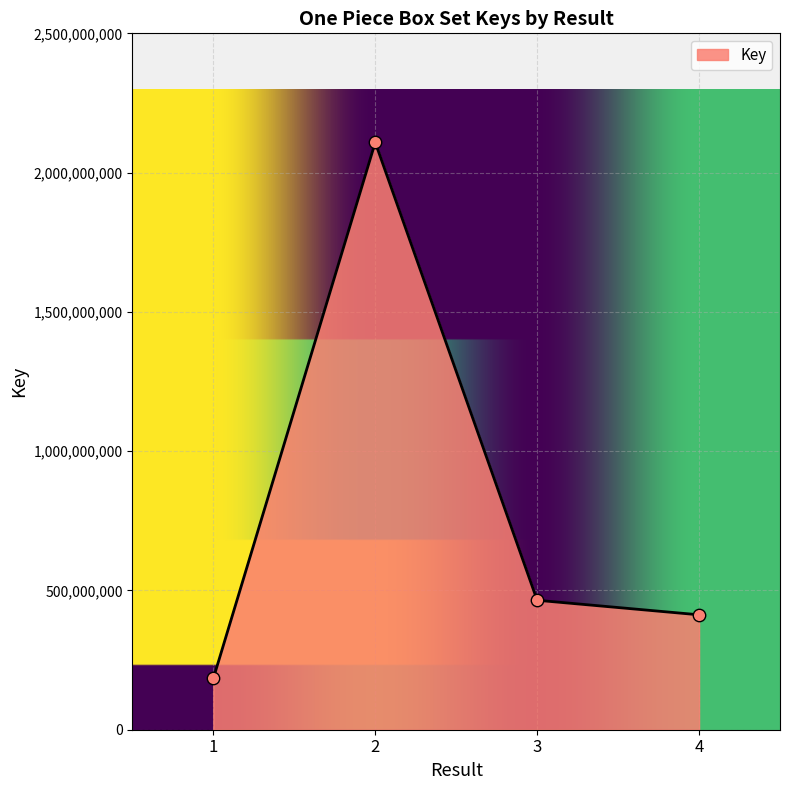

Which has a higher value, 1 or 2?

2